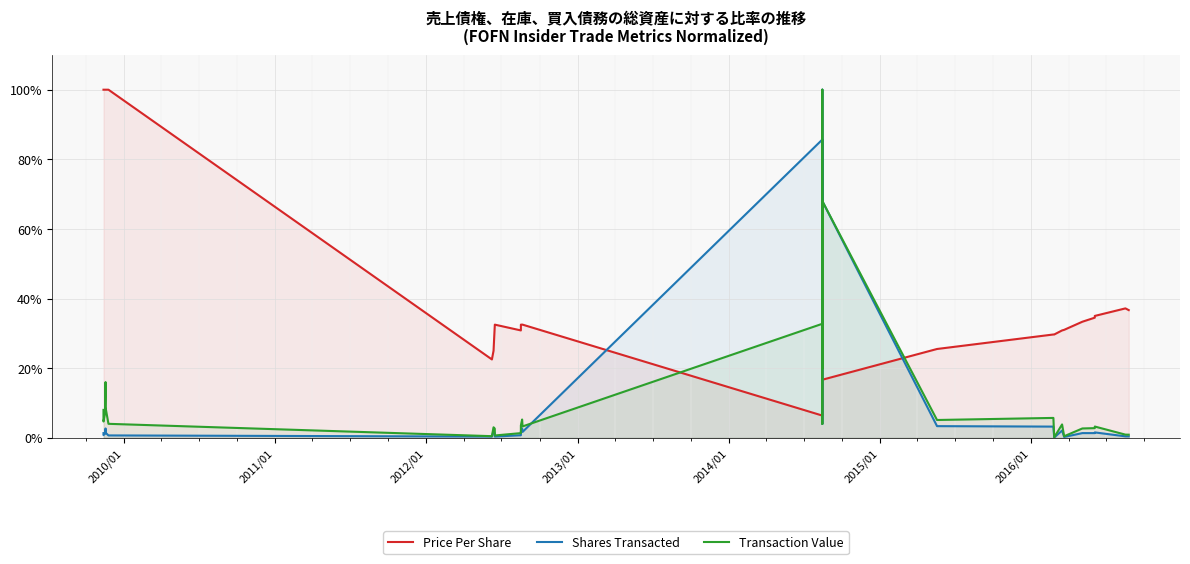

Which series has the largest total across all categories?

Price Per Share